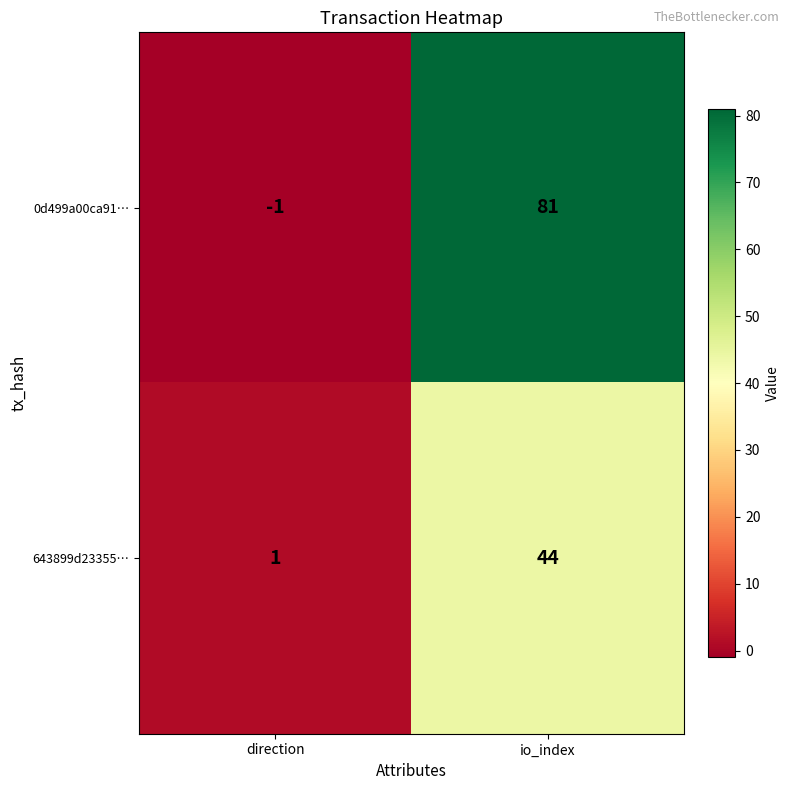

Where is 643899d23355… nearest to the value 22?

direction